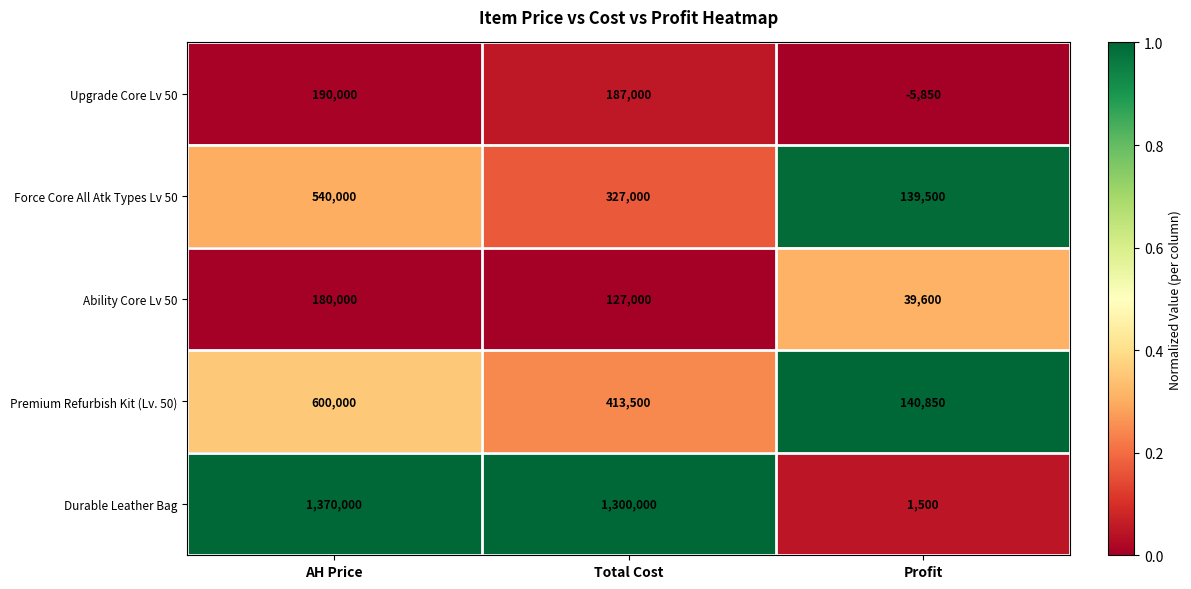

At which category is the sum across all series the highest?

AH Price